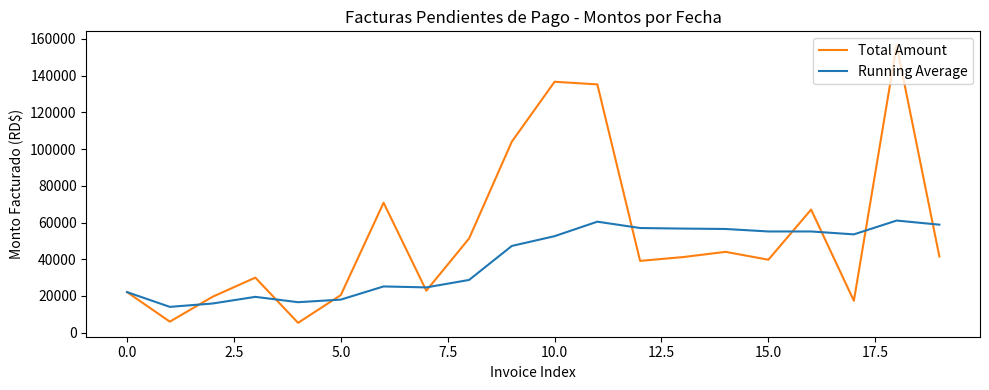

How many series are shown in this chart?

2